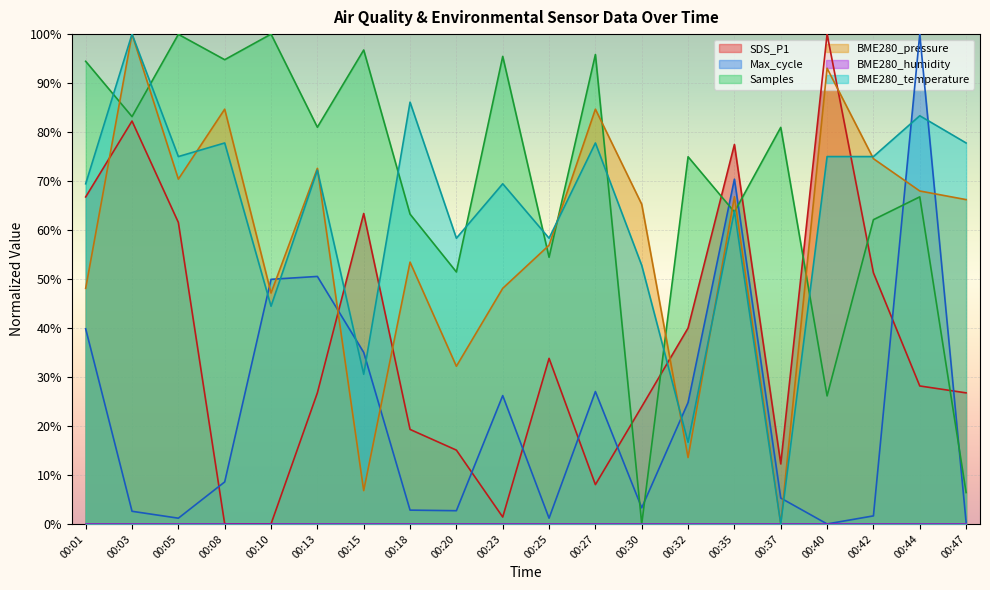

How many times do BME280_temperature and SDS_P1 cross each other?

4